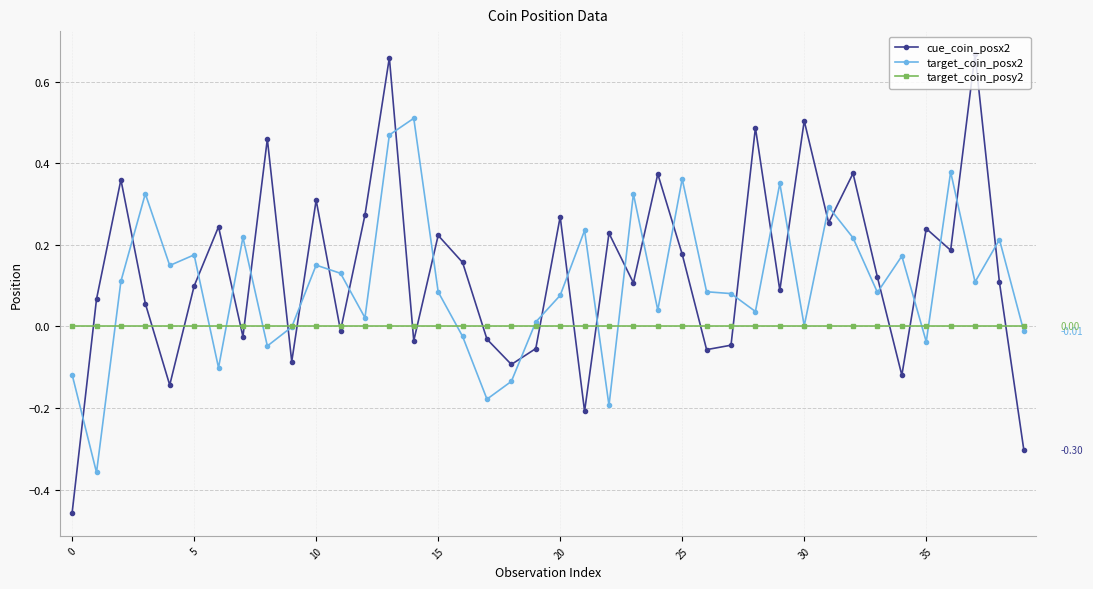

Which series has the widest spread of values?

cue_coin_posx2